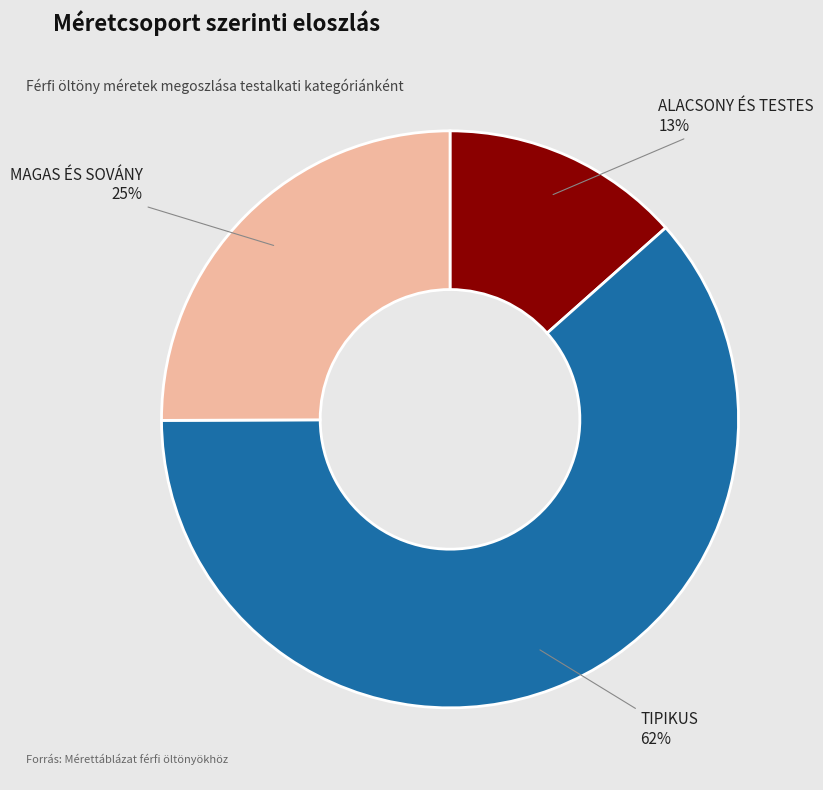

The MAGAS ÉS SOVÁNY slice represents 25% of the pie. True or false?

True